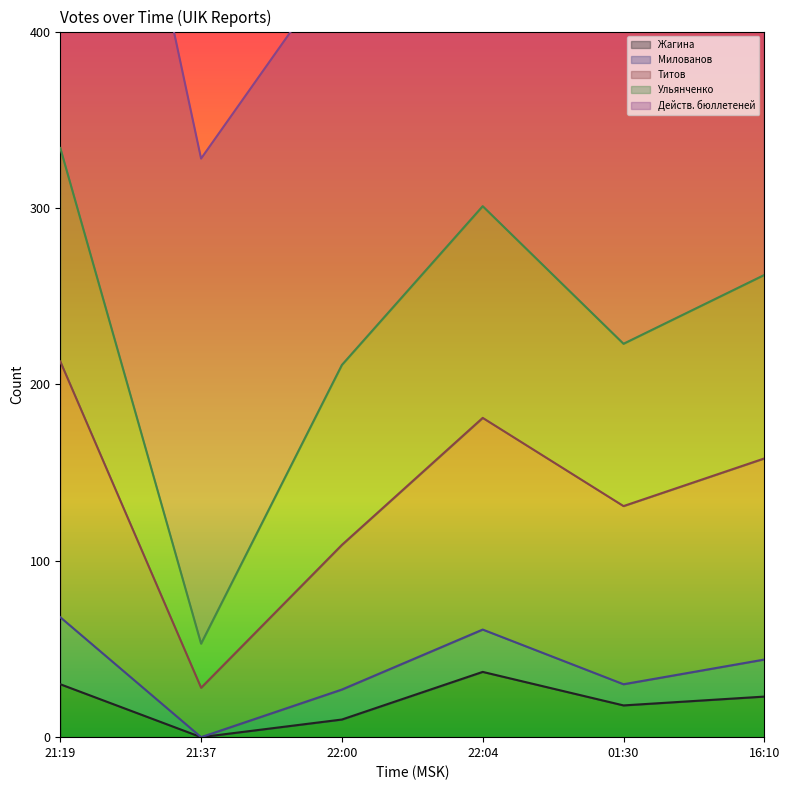

At which label is Жагина closest to 18?

01:30